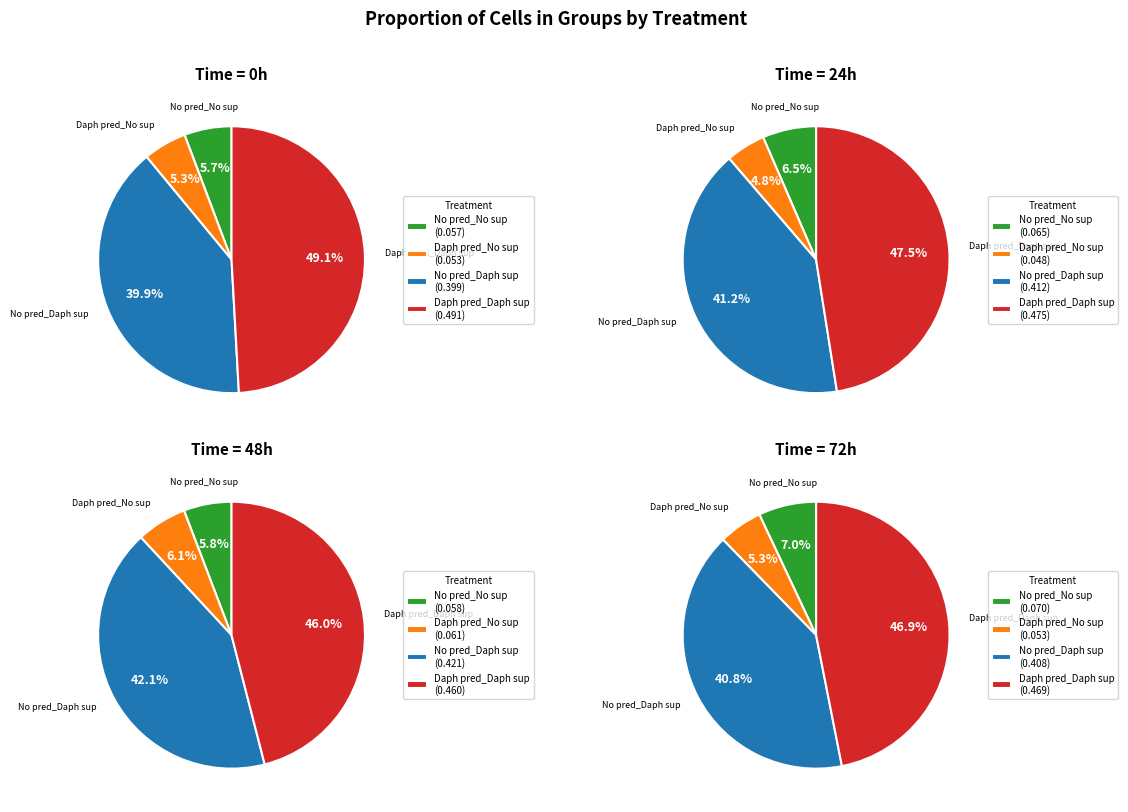

Rank the categories by value from highest to lowest.

Daphnia predators_Daphnia supernatant, No predators_Daphnia supernatant, No predators_No supernatant, Daphnia predators_No supernatant